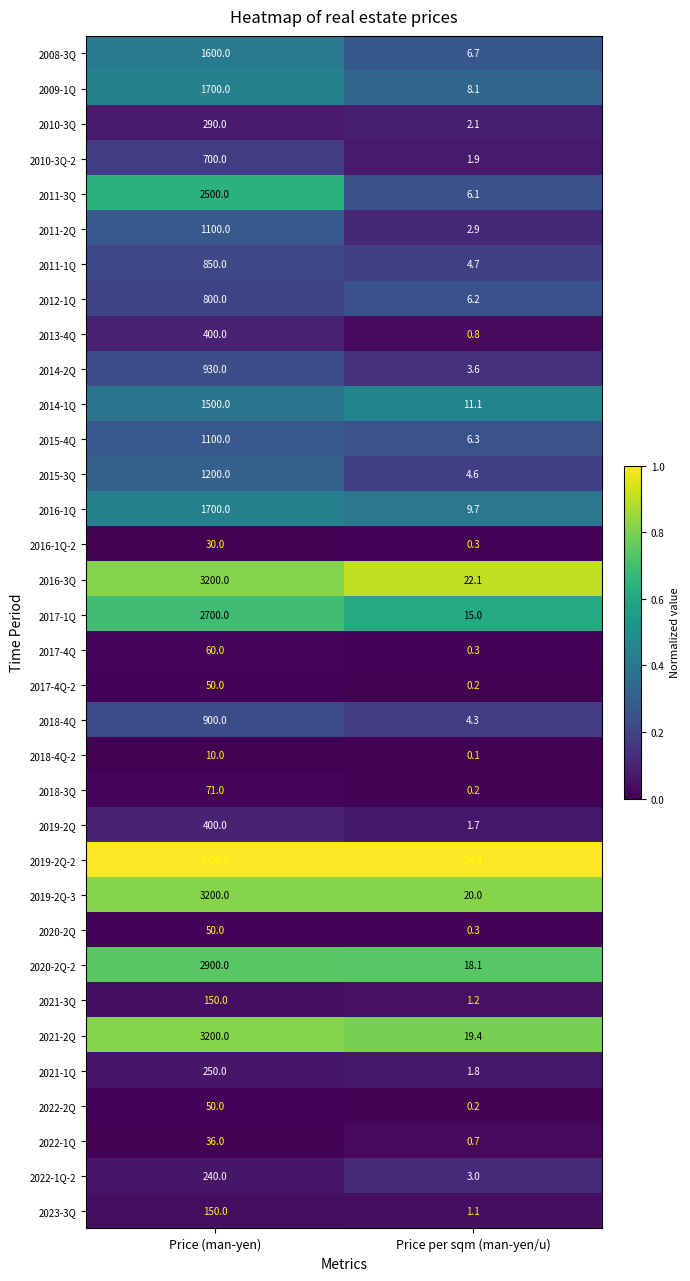

Which series has the largest range (max minus min)?

2019-2Q-2